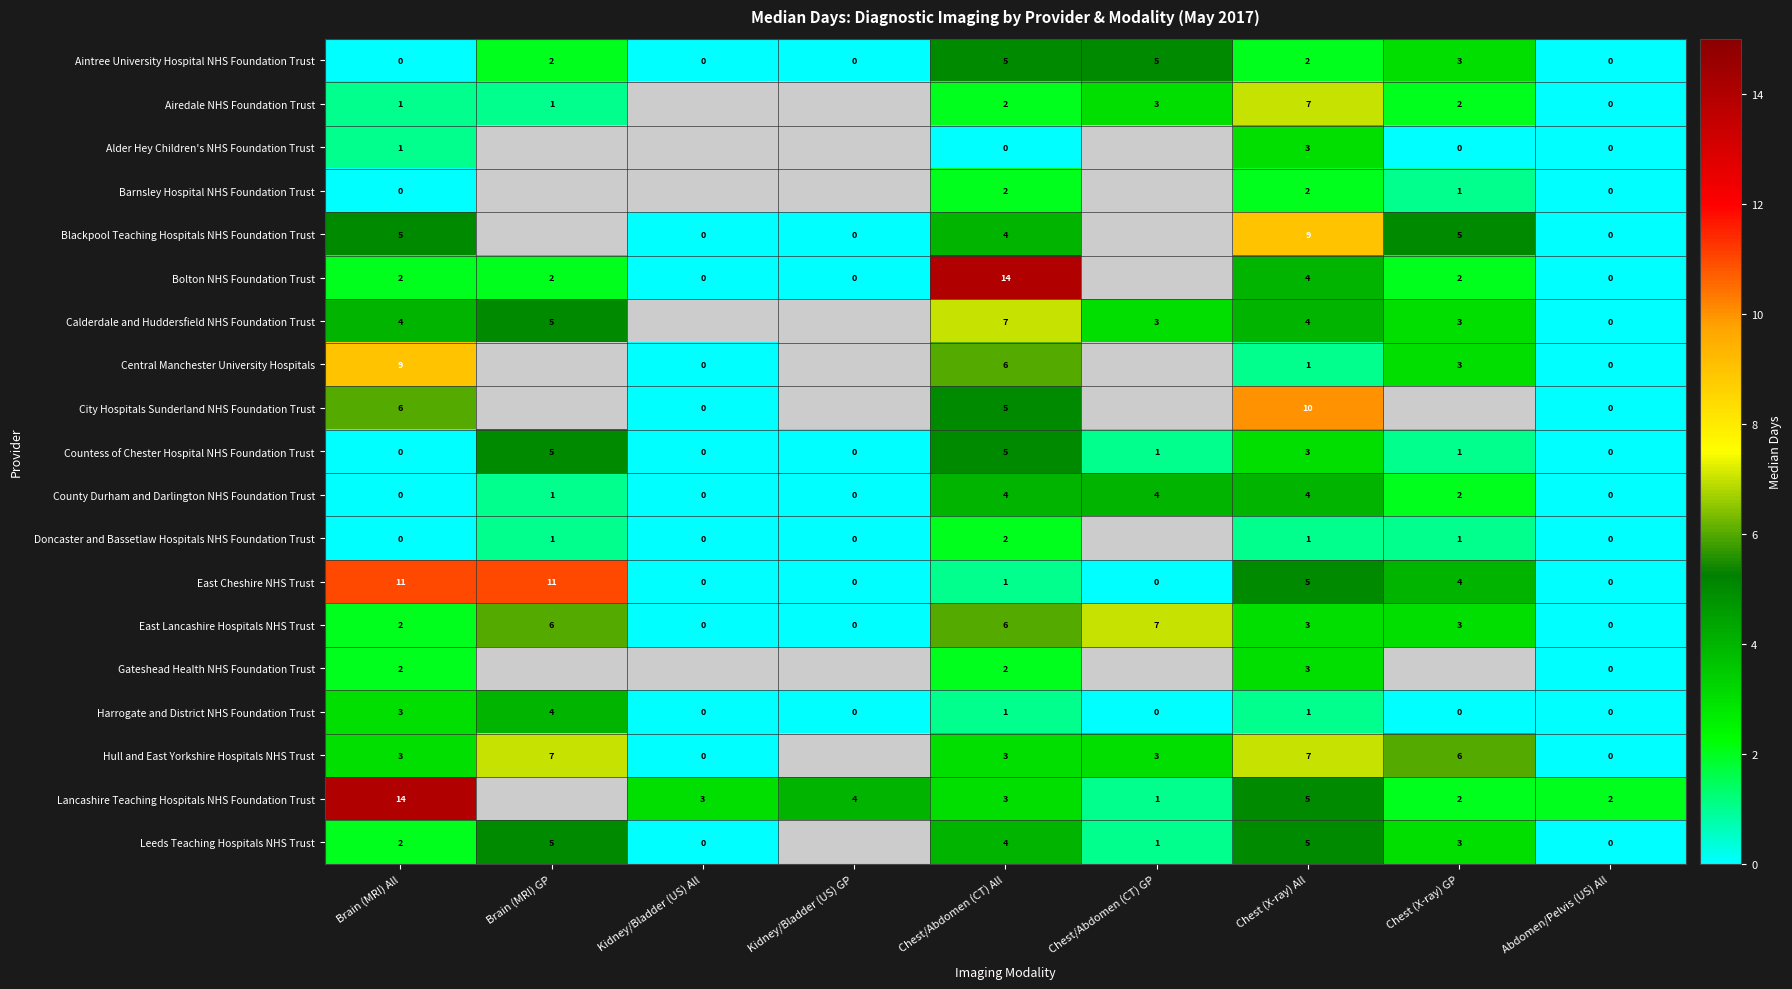

Is the value of Lancashire Teaching Hospitals NHS Foundation Trust at Abdomen/Pelvis (US) All greater than the value of Leeds Teaching Hospitals NHS Trust at Brain (MRI) GP?

No